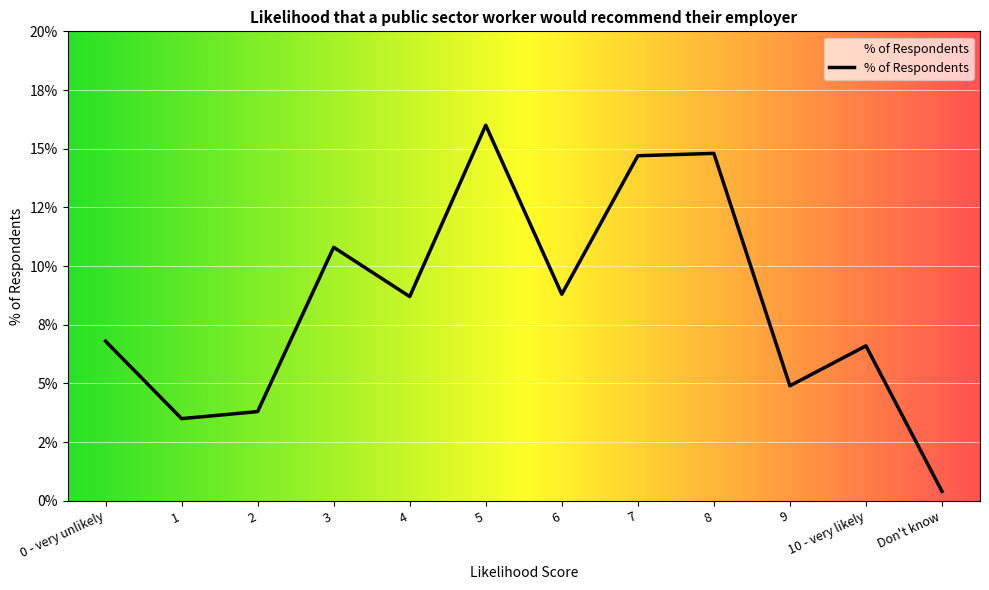

List the labels in order of value, smallest first.

Don't know, 1, 2, 9, 10 - very likely, 0 - very unlikely, 4, 6, 3, 7, 8, 5